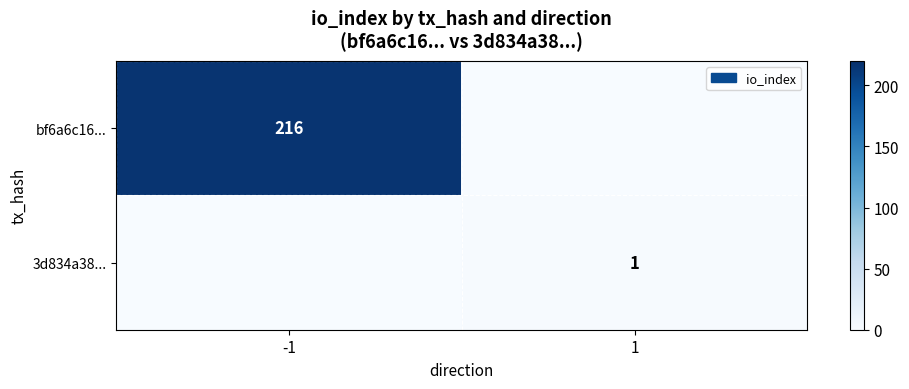

The value of 3d834a38... at 1 is 1. True or false?

True